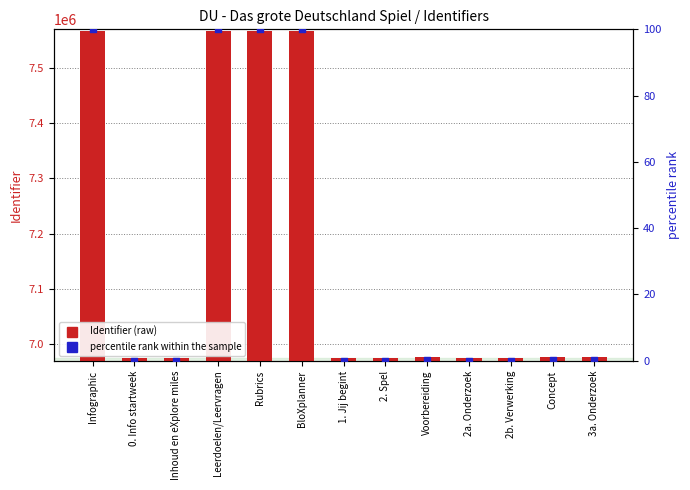

At how many categories does at least one series exceed 7016905?

4